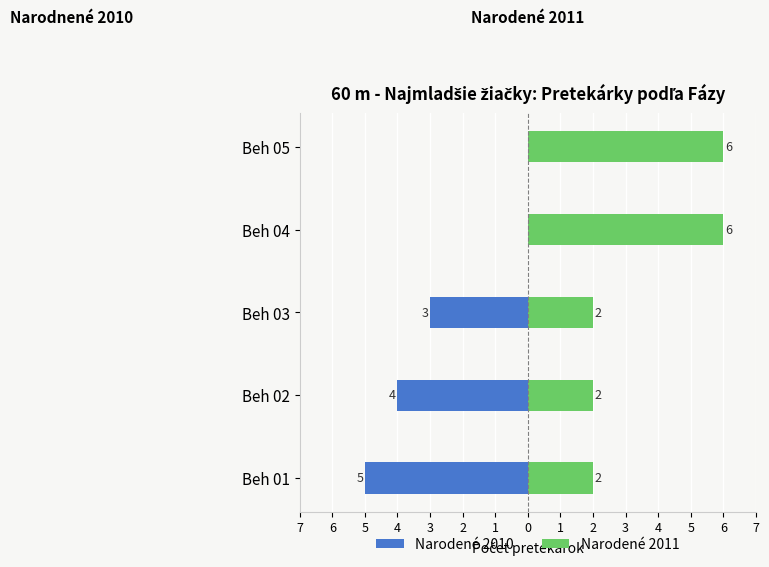

What is the smallest value displayed?

-5